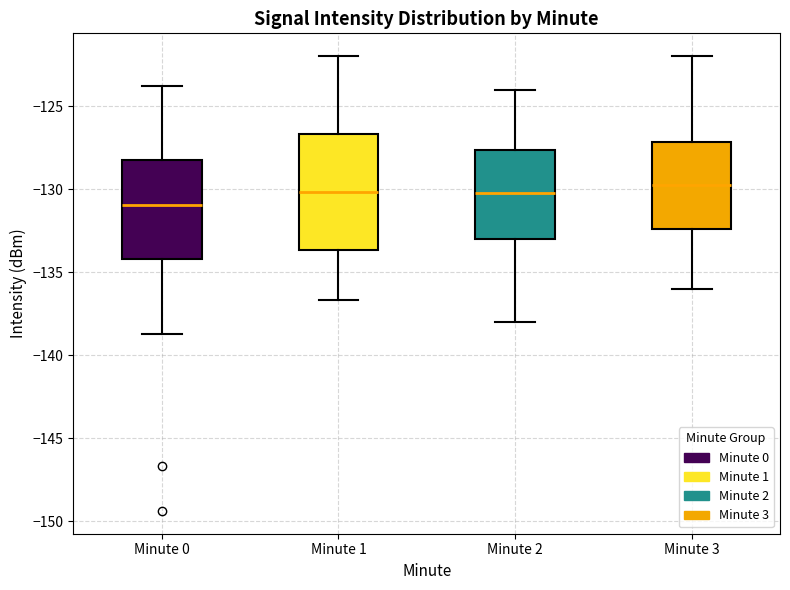

Where is the lower edge of the box for Minute 3 on the y-axis? The values are not printed on the chart, so give them approximately, as read against the axis.

-132.5